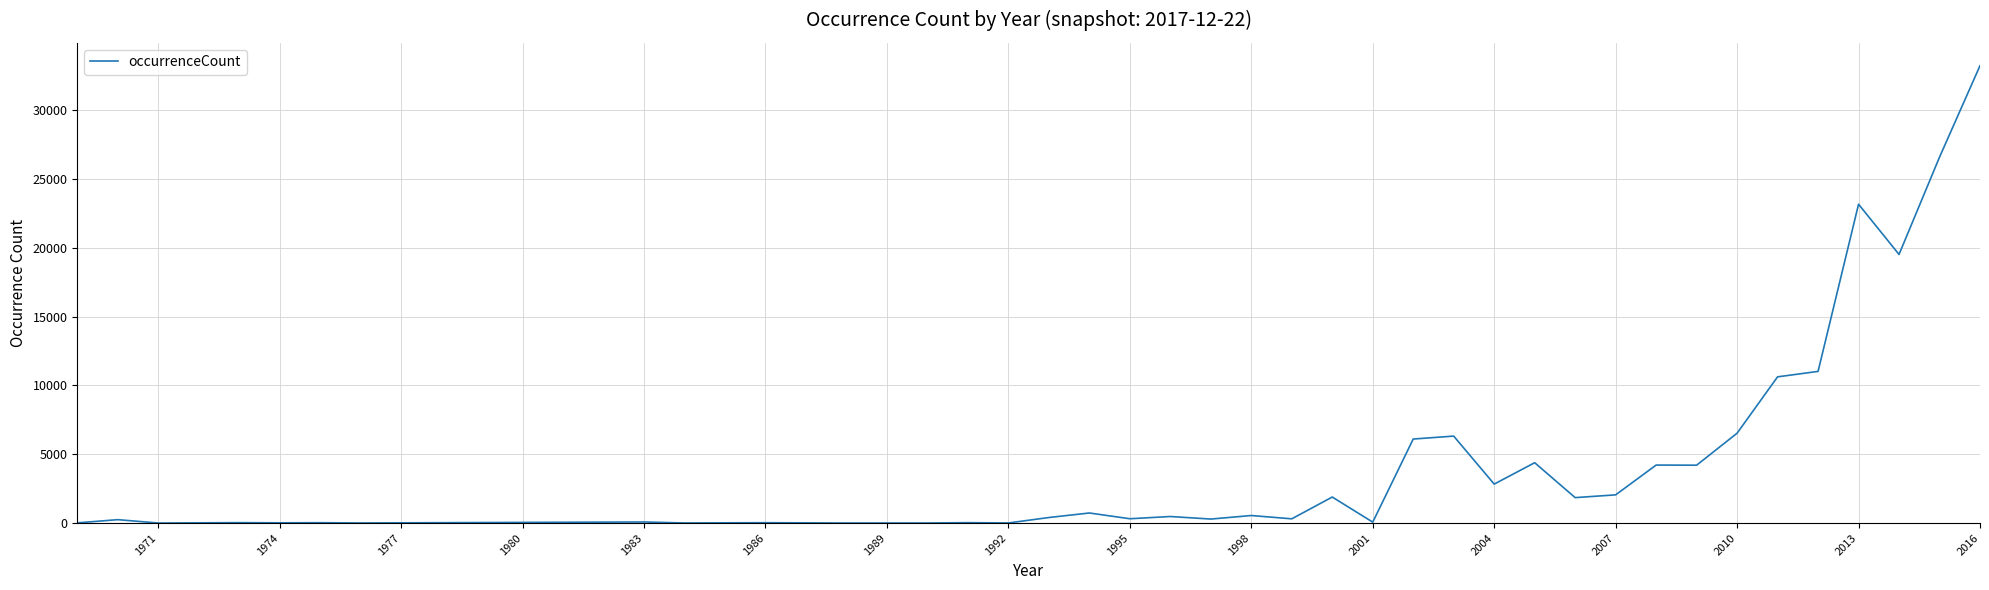

What is the greatest value displayed?

33246